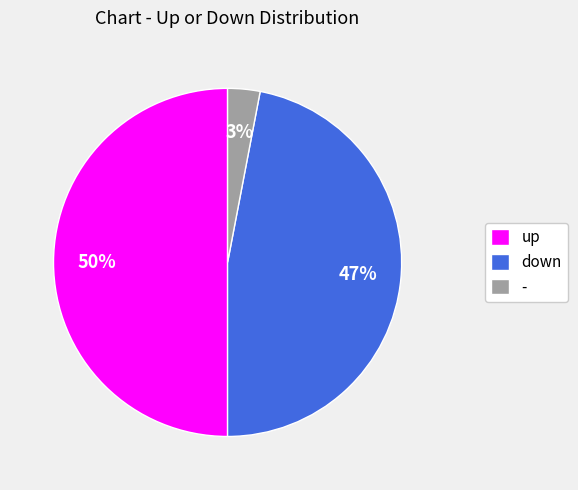

To the nearest percent, what is the combined percentage of down and -?

50%